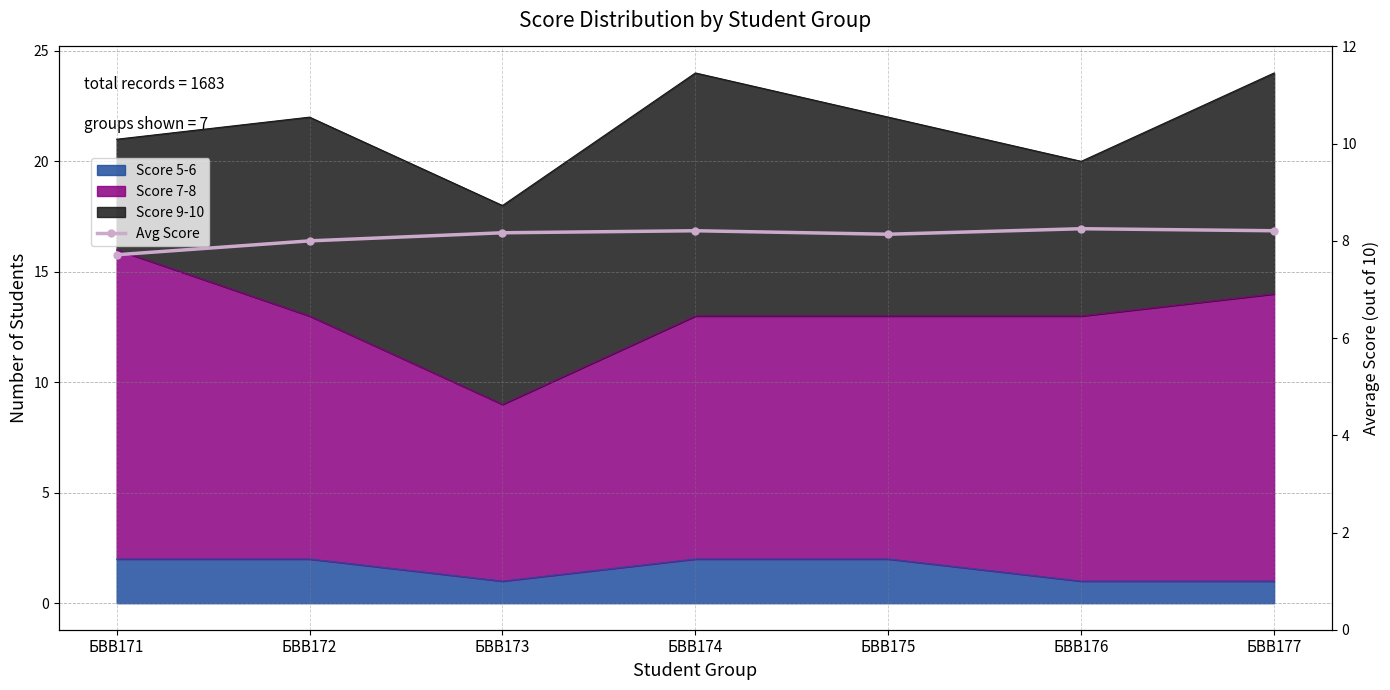

What is the approximate value at БВВ176?

8.2